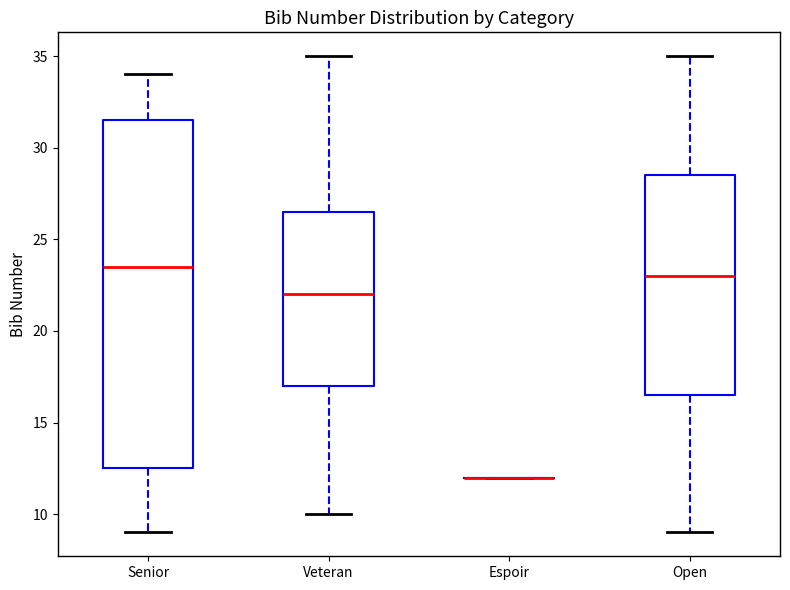

Reading left to right, read every box against the y-axis: the position of its median line, the range the box covers, and the ends of its whiskers. The values are not printed on the chart, so give them approximately, as read against the axis.

Senior: median 23.5, box 12.5 to 31.5, whiskers 9.0 to 34.0
Veteran: median 22.0, box 17.0 to 26.5, whiskers 10.0 to 35.0
Espoir: box collapsed to a line at 12.0, whiskers 12.0 to 12.0
Open: median 23.0, box 16.5 to 28.5, whiskers 9.0 to 35.0